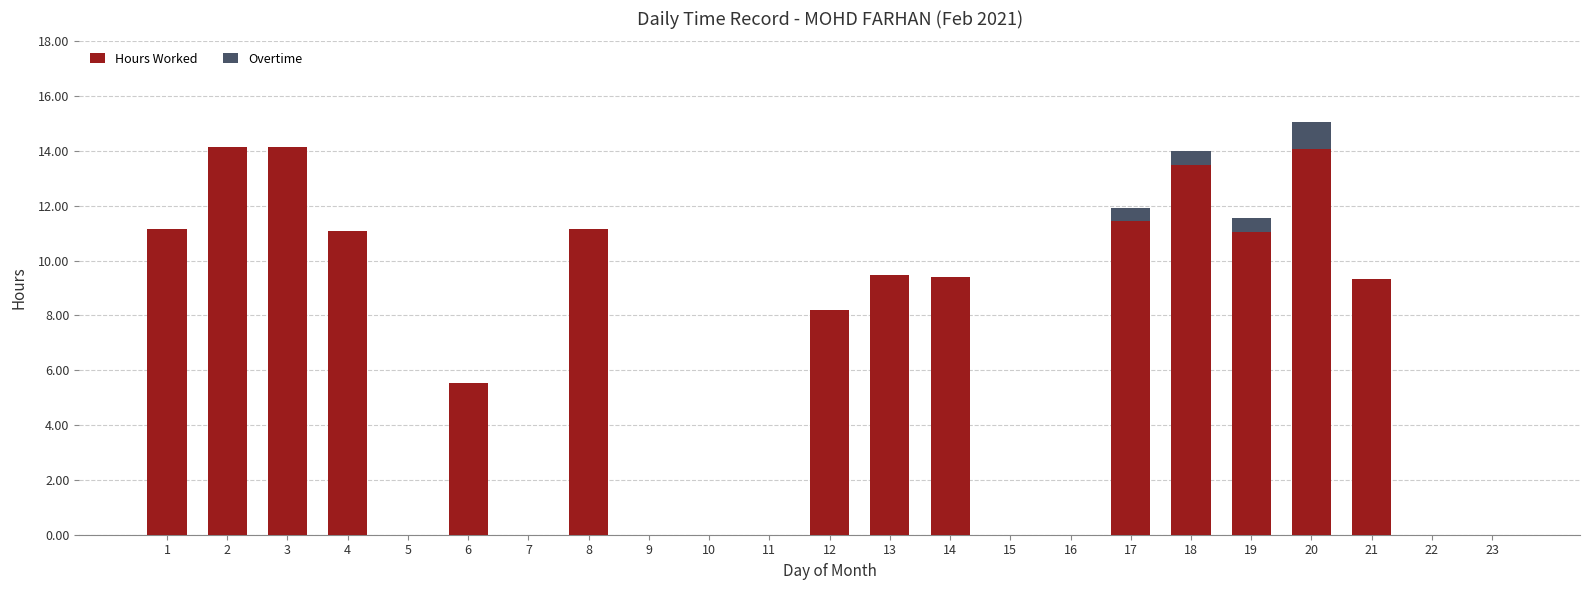

How many values in the Hours Worked series exceed 9?

12